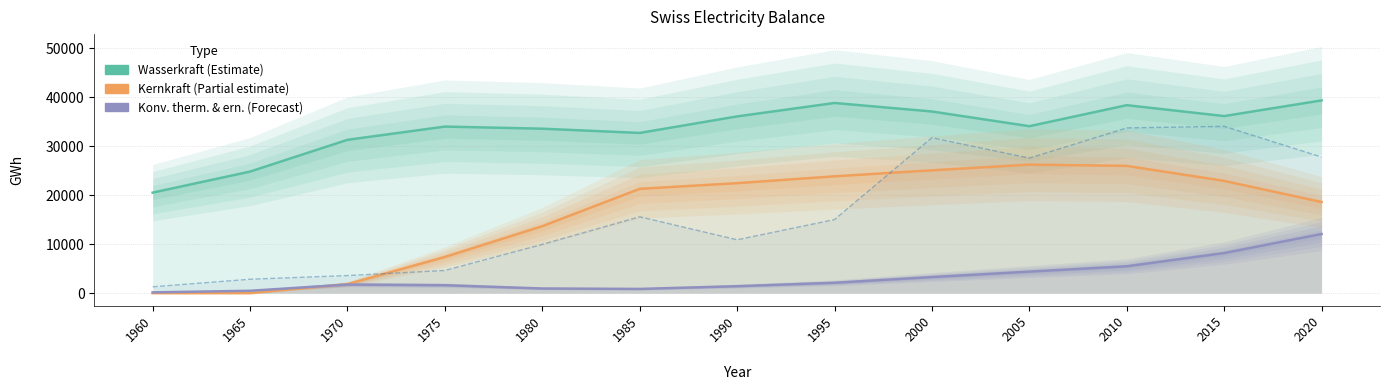

Reading left to right, transcribe all the data shown in this chart.

Wasserkraft (Estimate): 1960=20504	1965=24797	1970=31273	1975=33974	1980=33542	1985=32677	1990=36048	1995=38786	2000=37048	2005=34050	2010=38338	2015=36115	2020=39310
Kernkraft (Estimate based on partial data): 1960=0	1965=0	1970=1850	1975=7391	1980=13663	1985=21281	1990=22438	1995=23832	2000=25054	2005=26224	2010=25959	2015=22897	2020=18593
Konv. therm. & erneuerbar (Forecast): 1960=168	1965=491	1970=1763	1975=1629	1980=957	1985=869	1990=1429	1995=2126	2000=3286	2005=4398	2010=5489	2015=8182	2020=12073